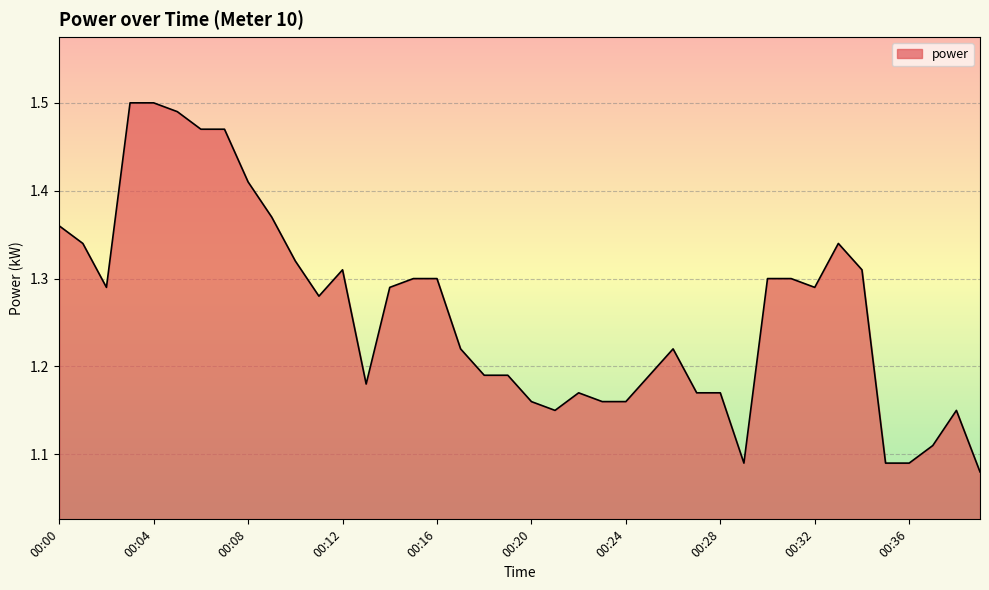

True or false: the data has more than 0 interior local peaks.

True